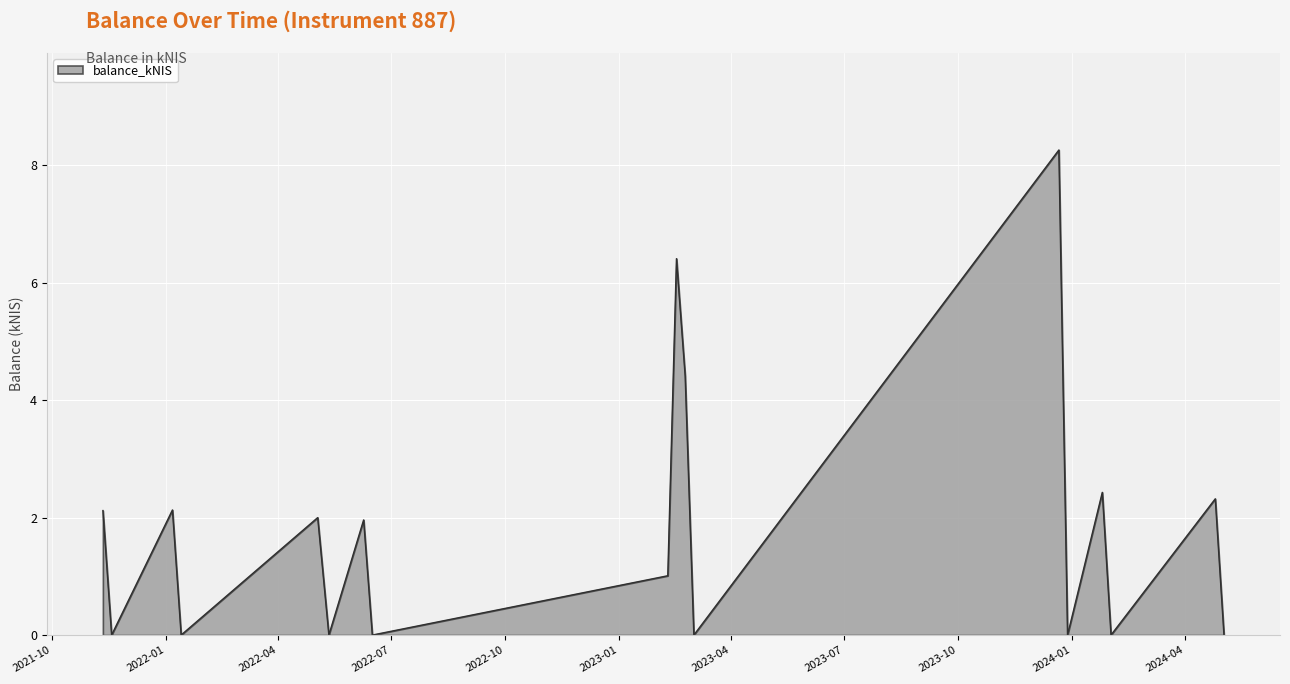

What is the maximum value shown in the chart?

8.3